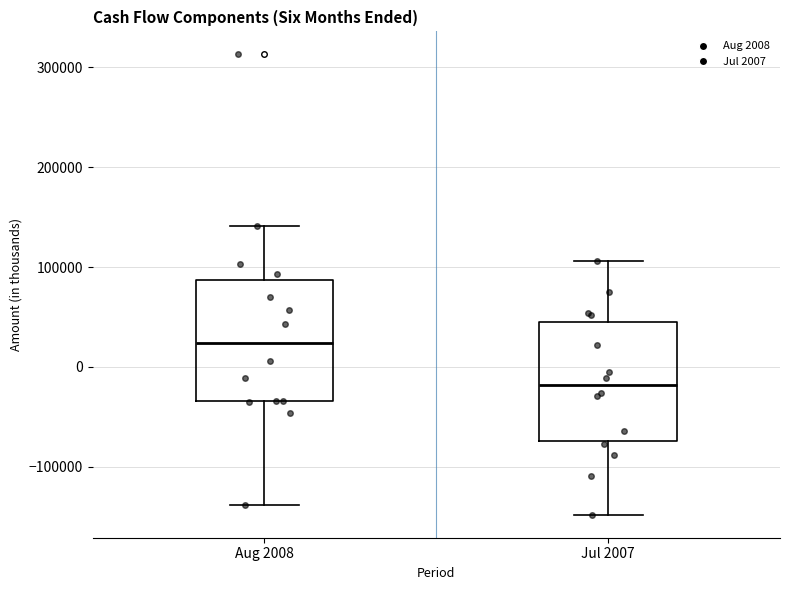

Which box's median line is the highest?

Aug 2008